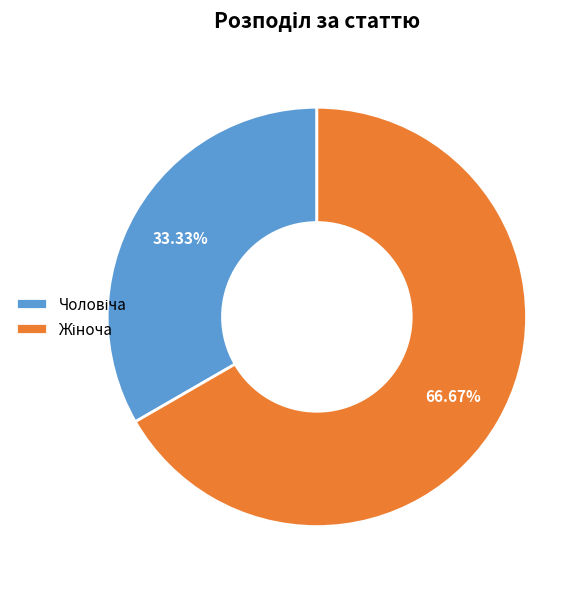

Does any single category account for the majority?

Yes